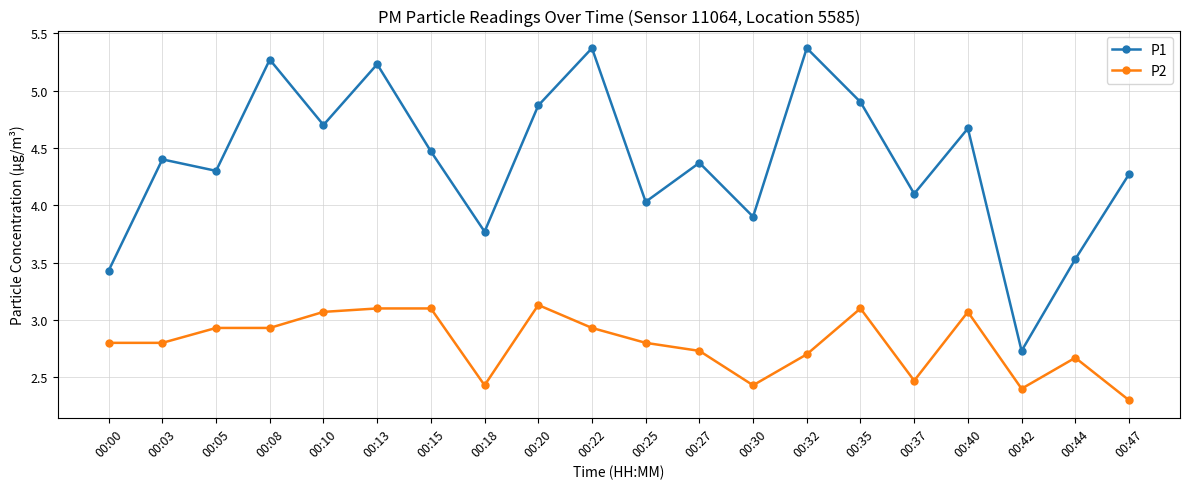

Reading left to right, list all the values displayed in this chart.

P1: 3.4	4.4	4.3	5.3	4.7	5.2	4.5	3.8	4.9	5.4	4.0	4.4	3.9	5.4	4.9	4.1	4.7	2.7	3.5	4.3
P2: 2.8	2.8	2.9	2.9	3.1	3.1	3.1	2.4	3.1	2.9	2.8	2.7	2.4	2.7	3.1	2.5	3.1	2.4	2.7	2.3